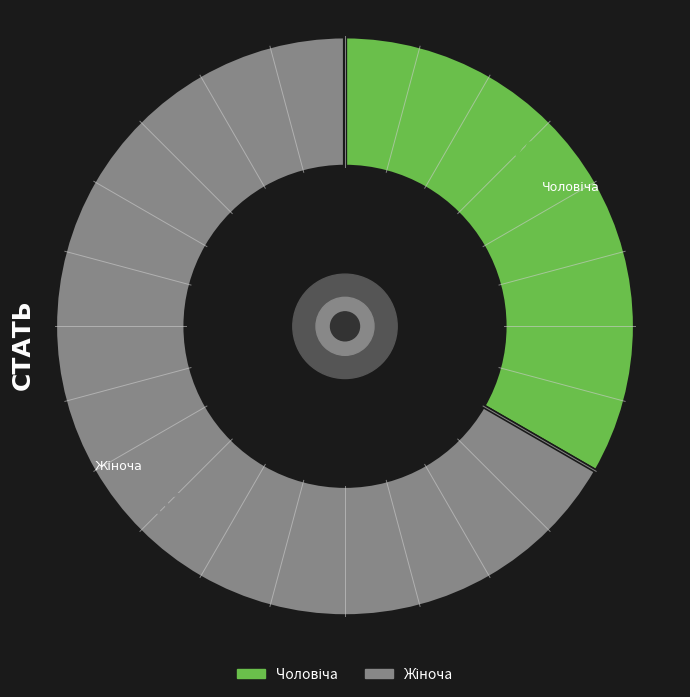

Does any single category account for the majority?

Yes